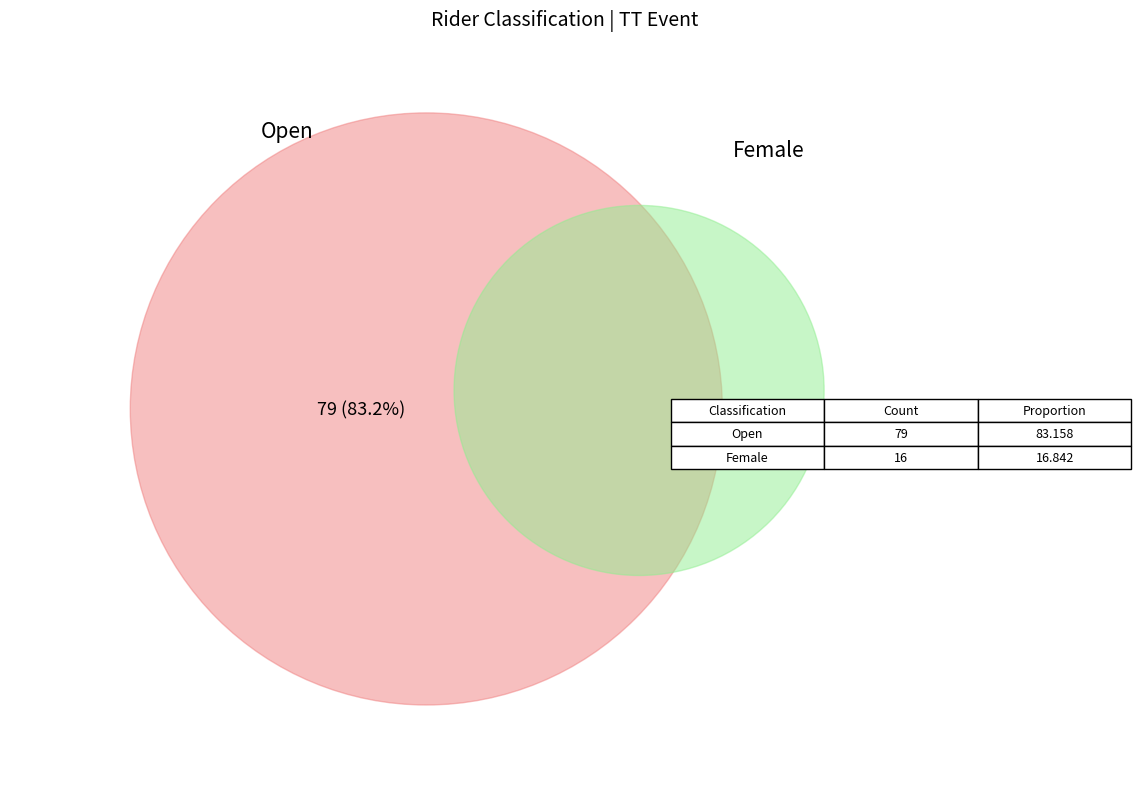

To the nearest percent, what is the average slice percentage?

50%